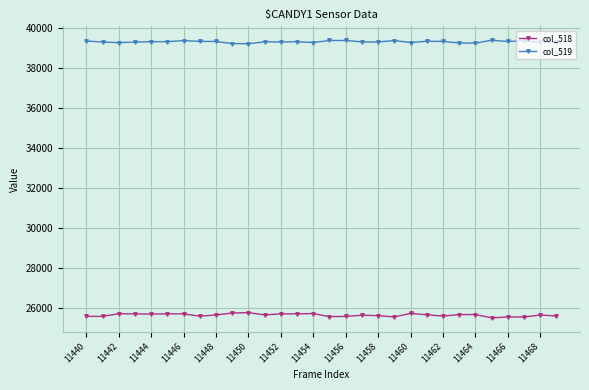

True or false: col_518 and col_519 cross at least once.

False